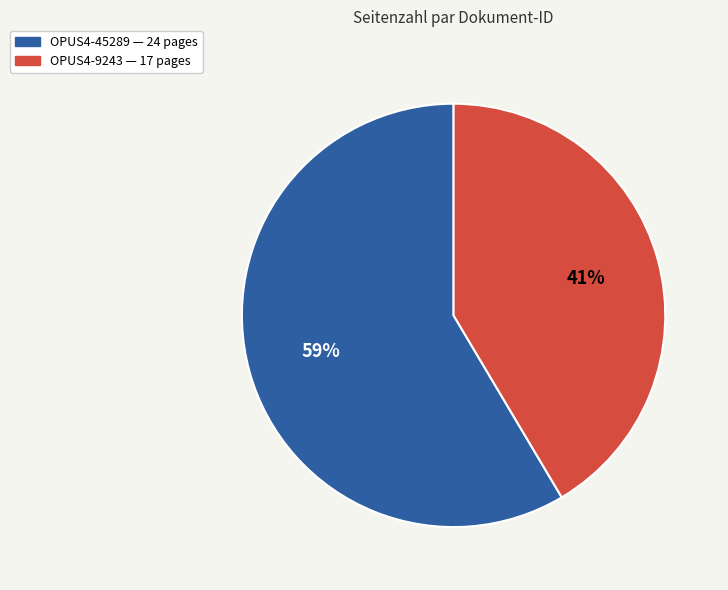

True or false: OPUS4-45289 accounts for 70% of the total.

False